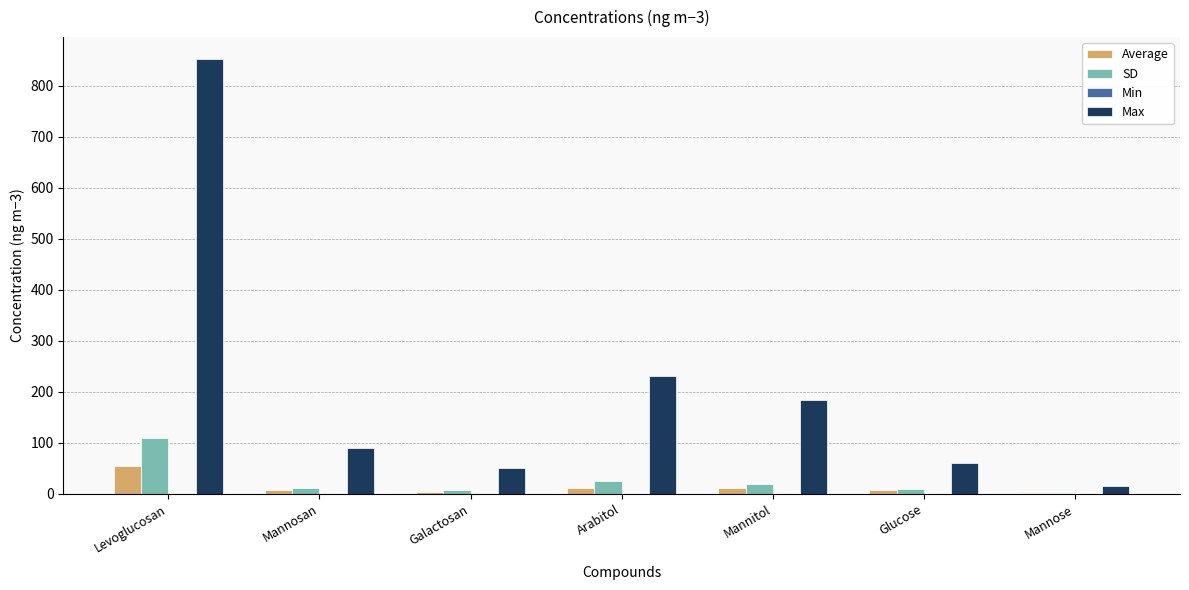

Count the number of categories in the chart.

7